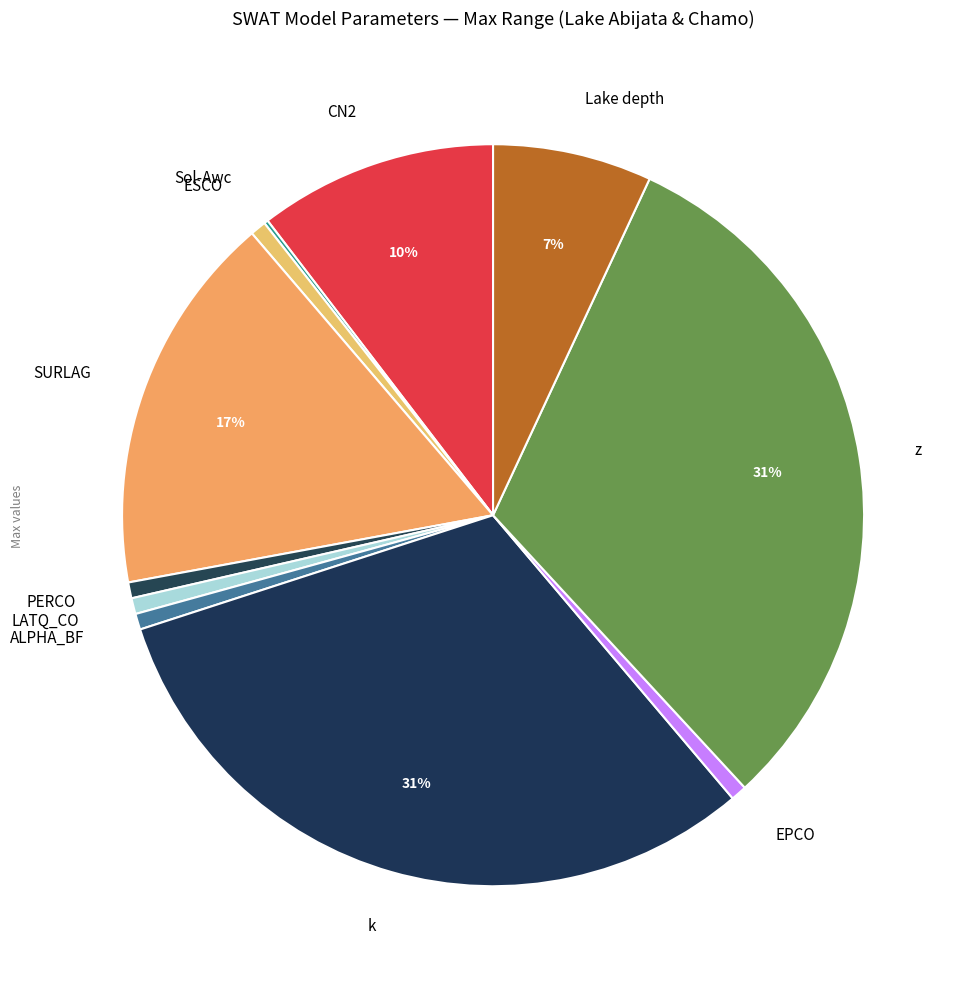

To the nearest percent, what is the difference between the largest and smallest slice percentages?

31%